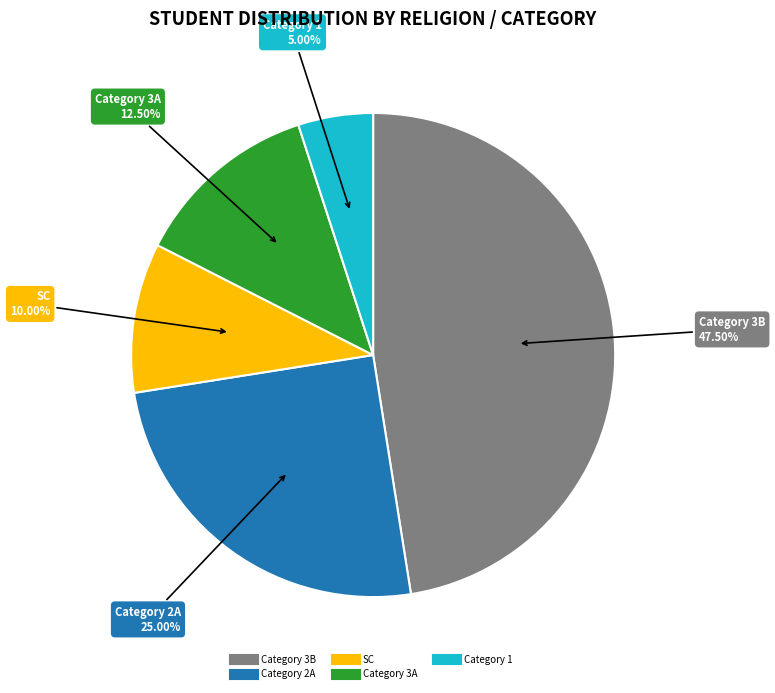

Is there a majority slice in this chart?

No